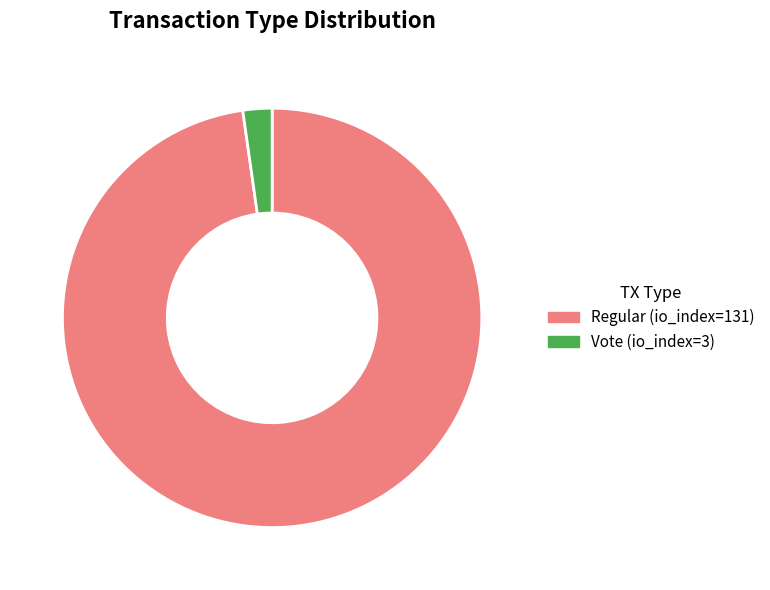

True or false: Vote (io_index=3) accounts for 2% of the total.

True